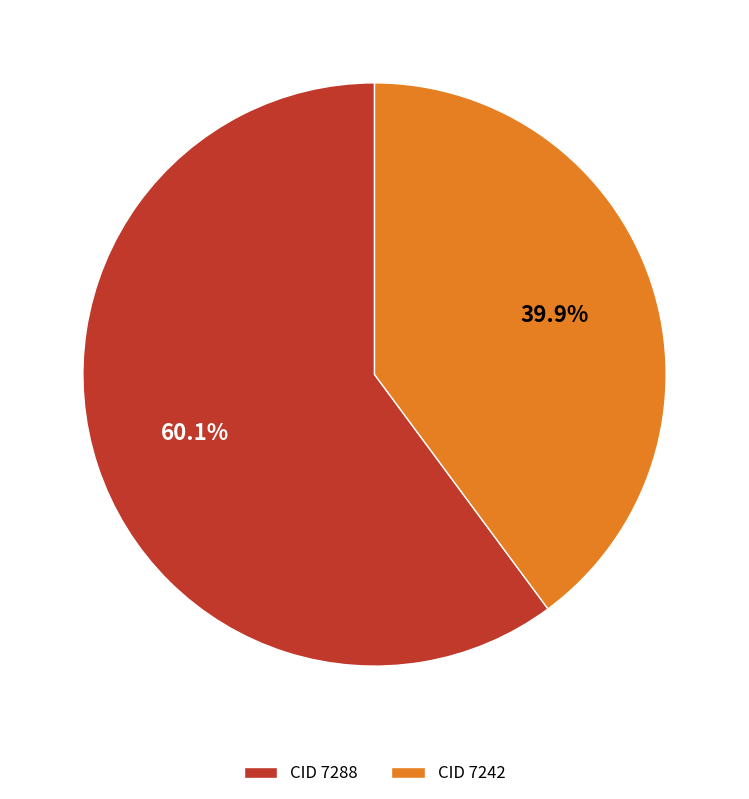

What is the ratio of the value at CID 7288 to the value at CID 7242?

1.5